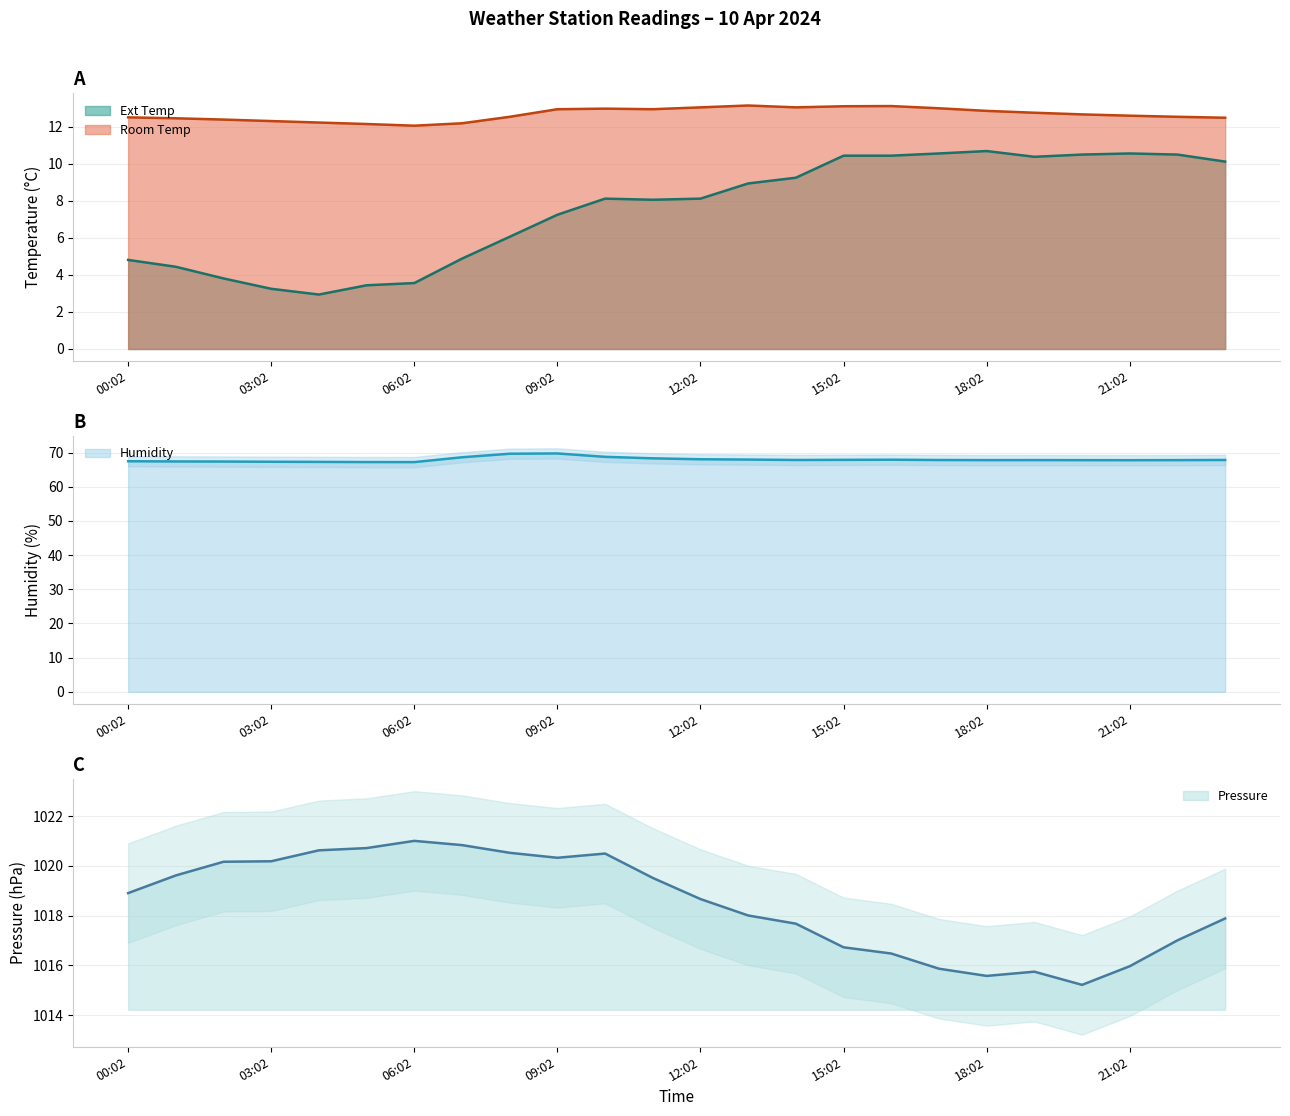

How many data points in Pressure are less than 1018?

10